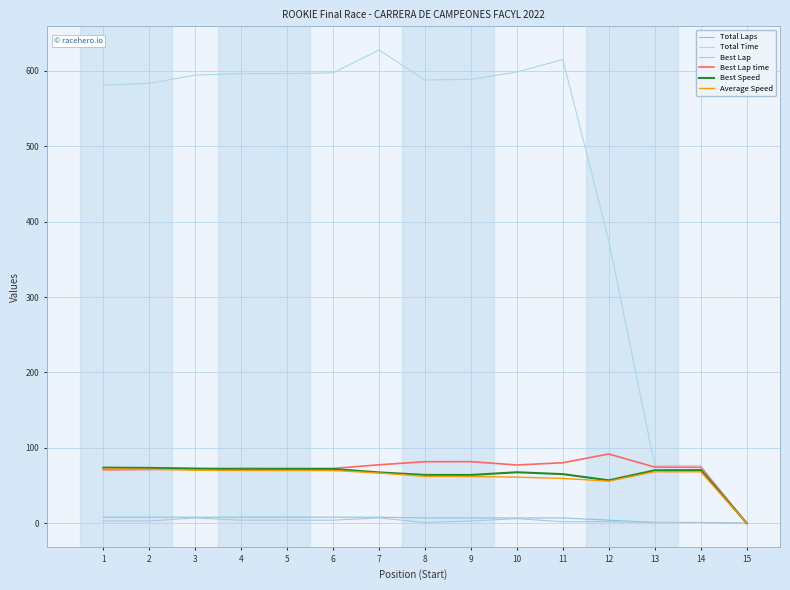

How many lines are shown in the chart?

6